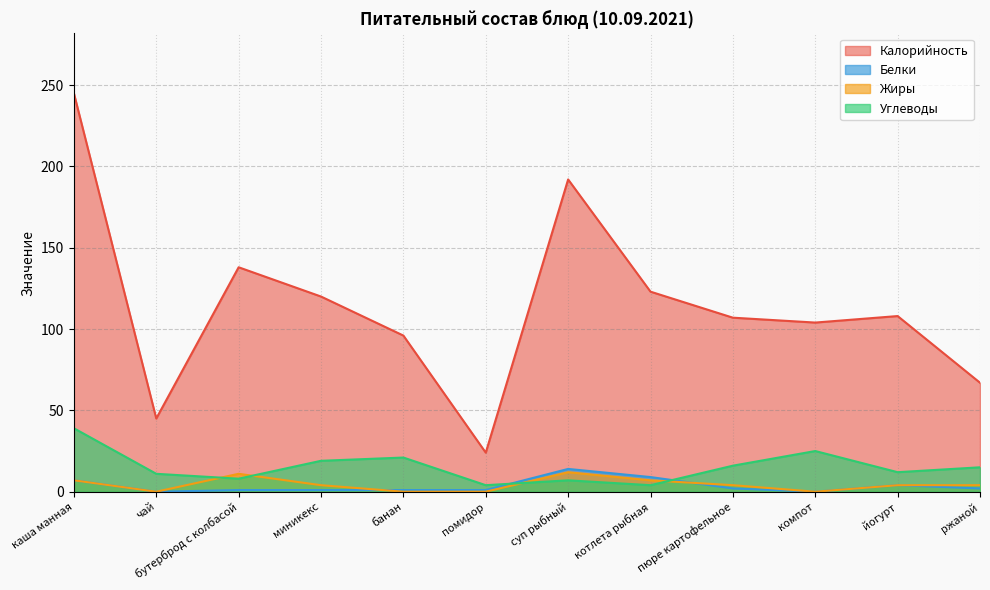

What is the average value of the Белки series?

4